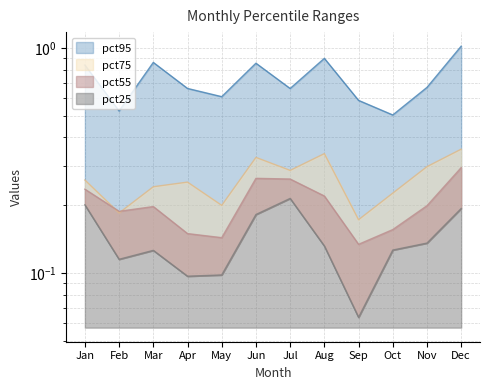

Reading left to right, list all the values displayed in this chart.

pct95: 0.8	0.5	0.9	0.7	0.6	0.9	0.7	0.9	0.6	0.5	0.7	1.0
pct75: 0.3	0.2	0.2	0.3	0.2	0.3	0.3	0.3	0.2	0.2	0.3	0.4
pct55: 0.2	0.2	0.2	0.1	0.1	0.3	0.3	0.2	0.1	0.2	0.2	0.3
pct25: 0.2	0.1	0.1	0.1	0.1	0.2	0.2	0.1	0.1	0.1	0.1	0.2